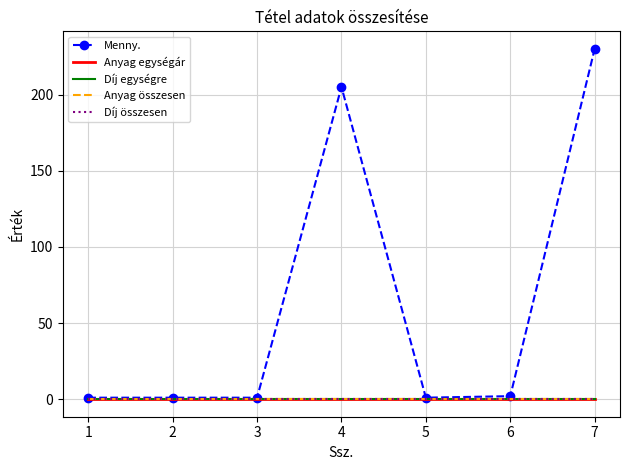

True or false: Anyag összesen and Menny. cross at least once.

False